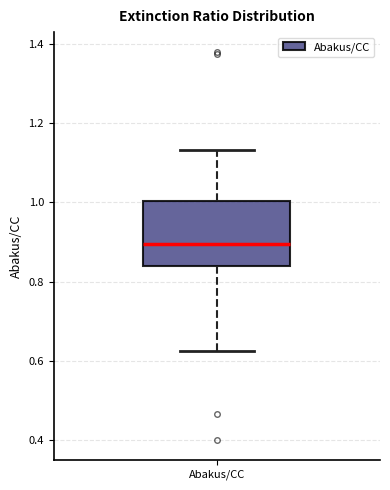

Transcribe this box plot: give where the median line is, the range the box spans, and where the two whiskers end, as read against the y-axis. The values are not printed on the chart, so give them approximately, as read against the axis.

median 0.90, box 0.84 to 1.00, whiskers 0.62 to 1.14